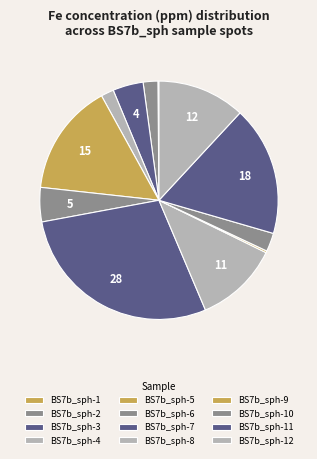

Is there any slice that represents more than half of the pie?

No